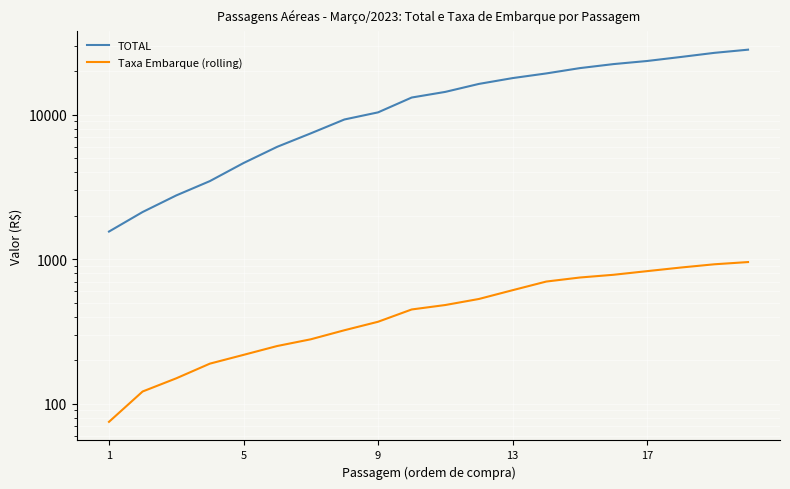

Rank the series at 9 from highest to lowest value.

TOTAL, Taxa Embarque (rolling)